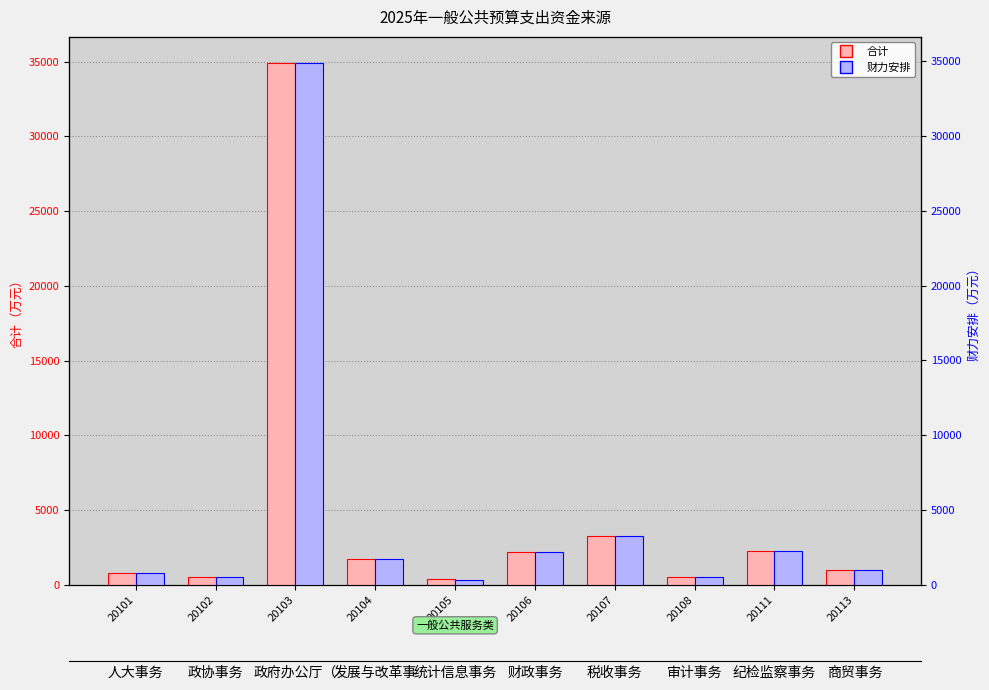

What is the value of the 财力安排 bar at the 5th from the left?

301